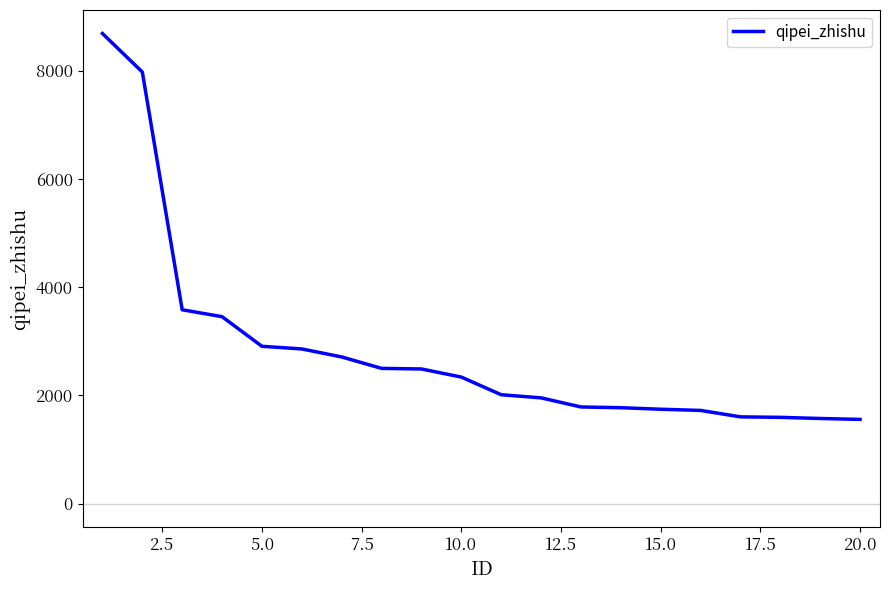

What is the minimum value shown in the chart?

1556